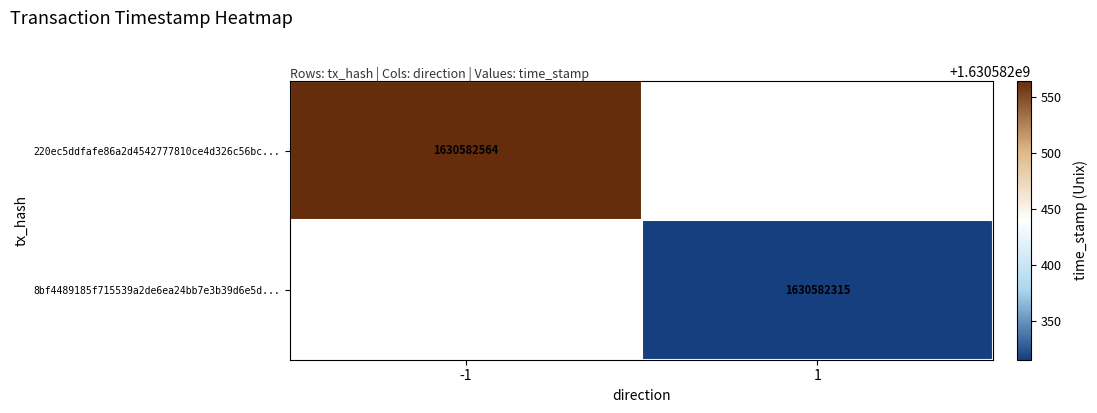

Reading left to right, what are all the values shown in this chart?

220ec5ddfafe86a2d4542777810ce4d326c56bc: -1	1630582564
8bf4489185f715539a2de6ea24bb7e3b39d6e5d: 1	1630582315